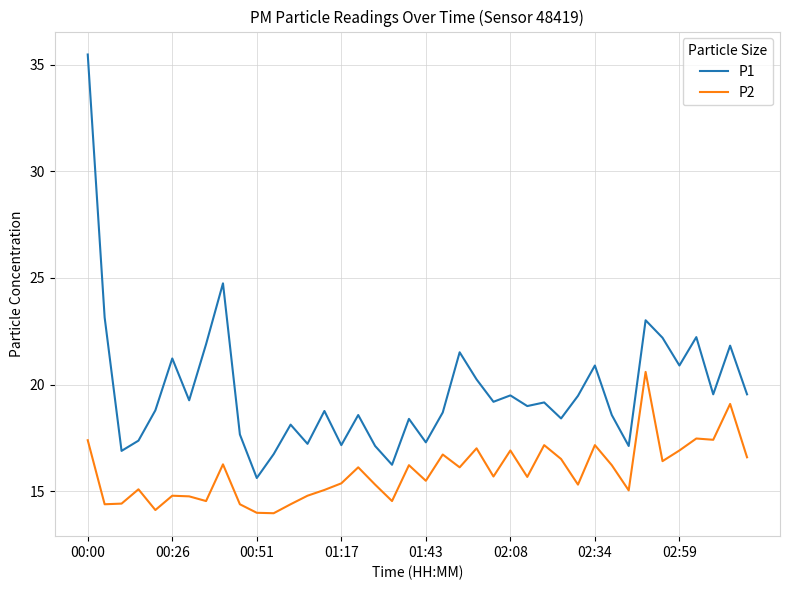

What is the average value of the P1 series?

19.7